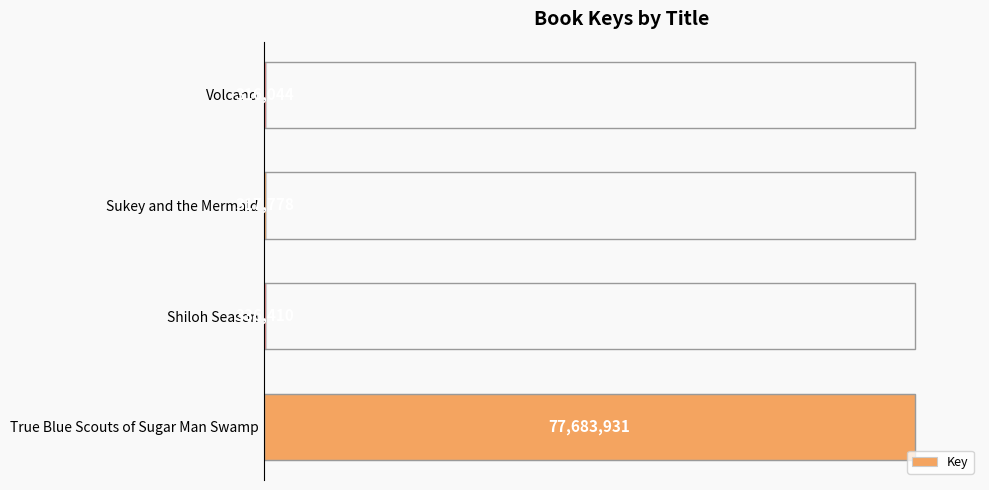

How many bars are there in total?

4